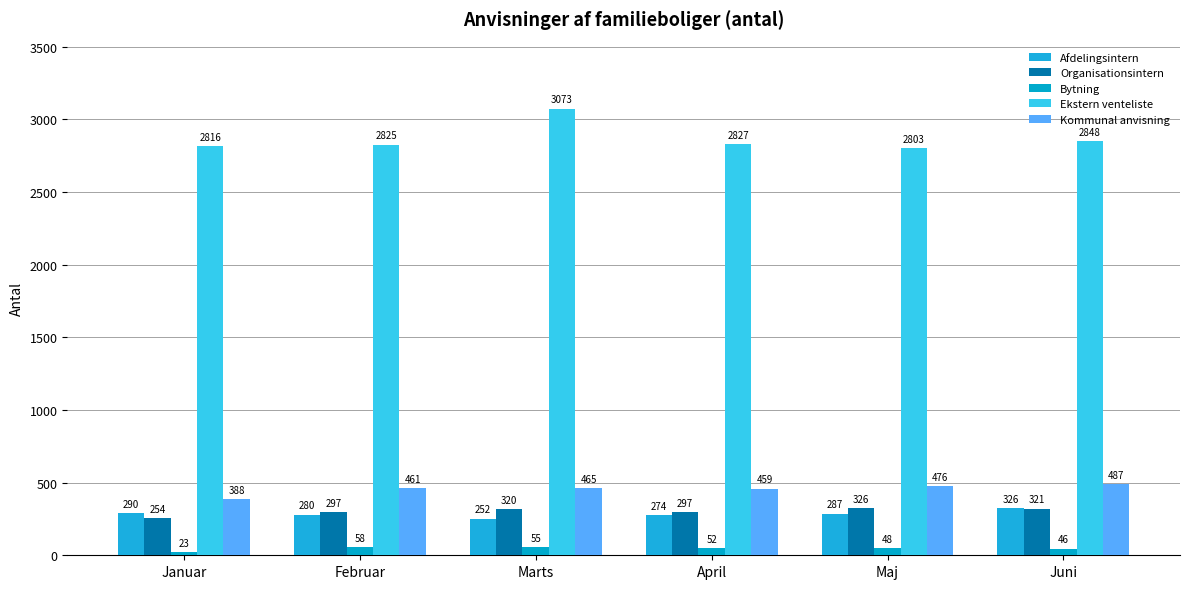

Reading left to right, extract all data points from this chart.

Afdelingsintern: Januar=290	Februar=280	Marts=252	April=274	Maj=287	Juni=326
Organisationsintern: Januar=254	Februar=297	Marts=320	April=297	Maj=326	Juni=321
Bytning: Januar=23	Februar=58	Marts=55	April=52	Maj=48	Juni=46
Ekstern venteliste: Januar=2816	Februar=2825	Marts=3073	April=2827	Maj=2803	Juni=2848
Kommunal anvisning: Januar=388	Februar=461	Marts=465	April=459	Maj=476	Juni=487